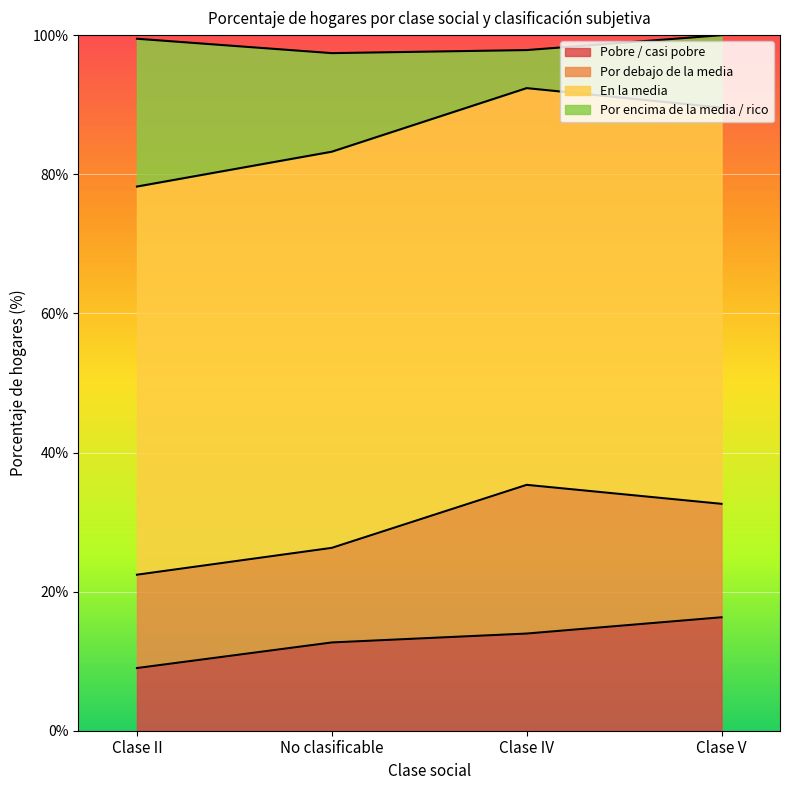

Which category has the lowest value in the Pobre / casi pobre series?

Clase II